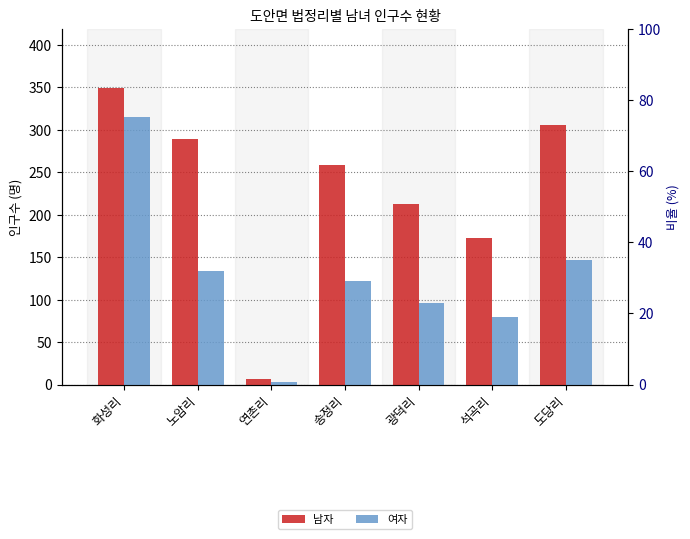

What is the total value across all series at 노암리?

423